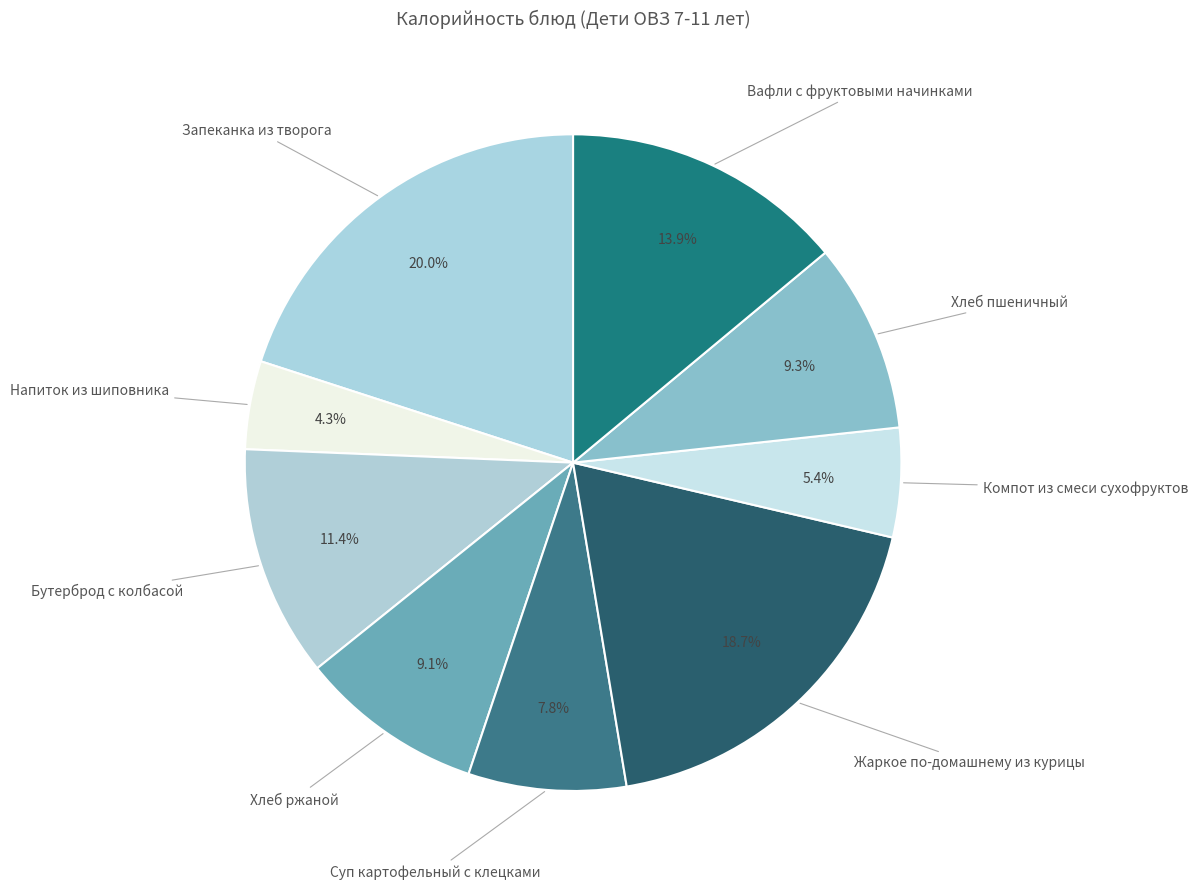

To the nearest percent, what is the difference between the largest and smallest slice percentages?

16%